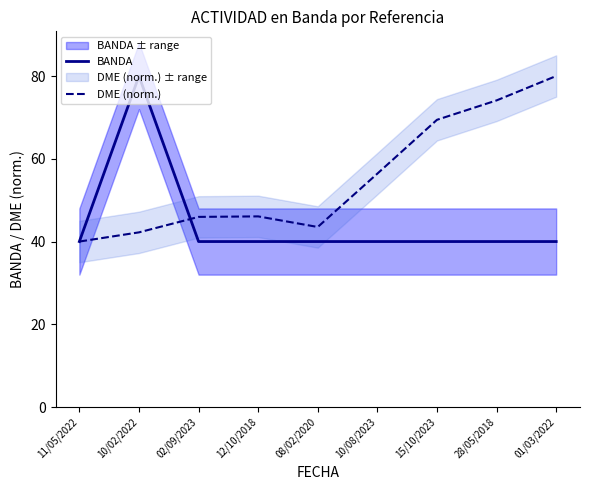

Where is the first local maximum for BANDA?

10/02/2022